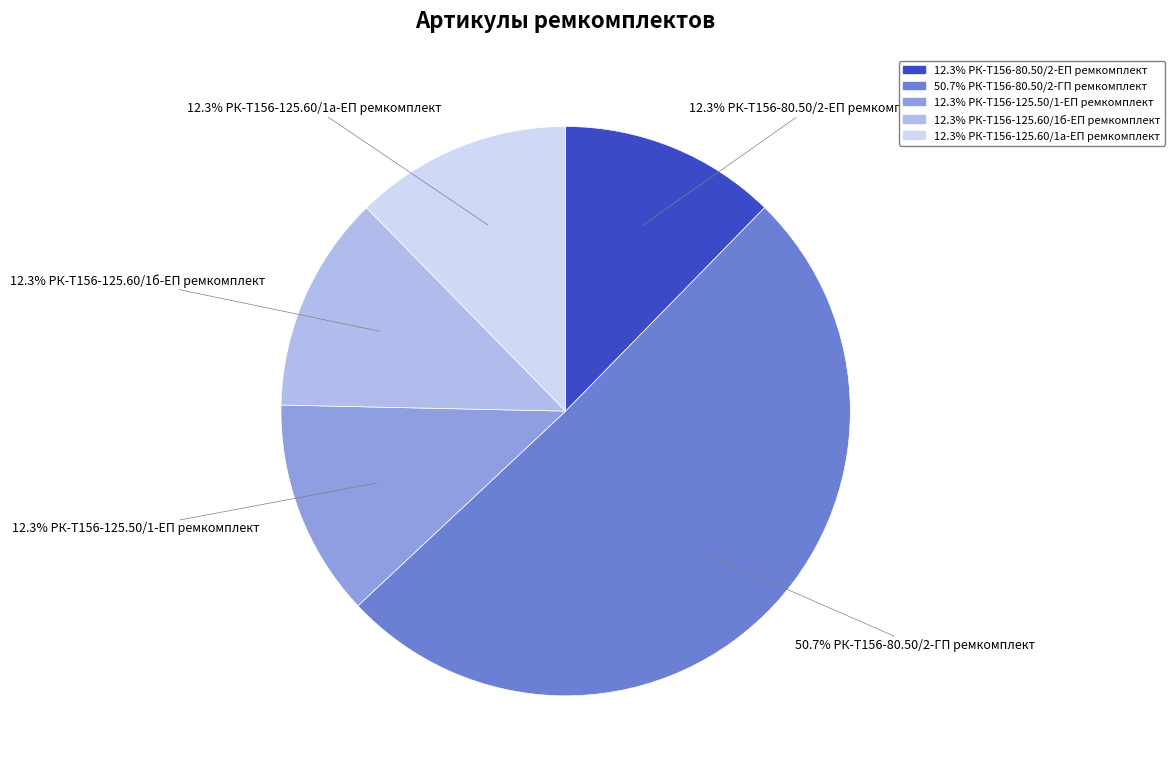

Is there any slice that represents more than half of the pie?

Yes